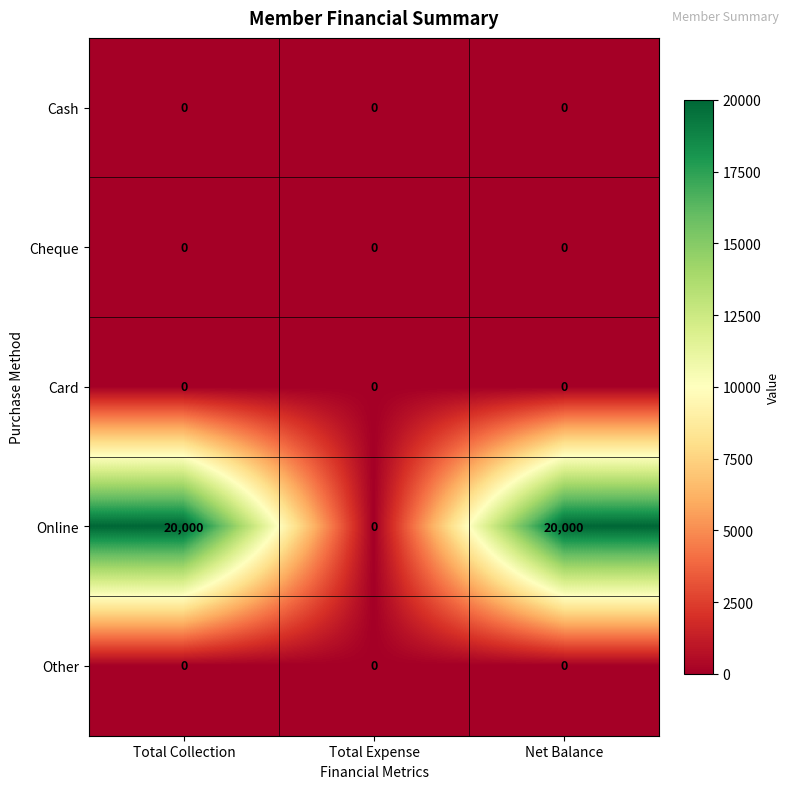

Is it true that Cheque equals 0 at Net Balance?

True